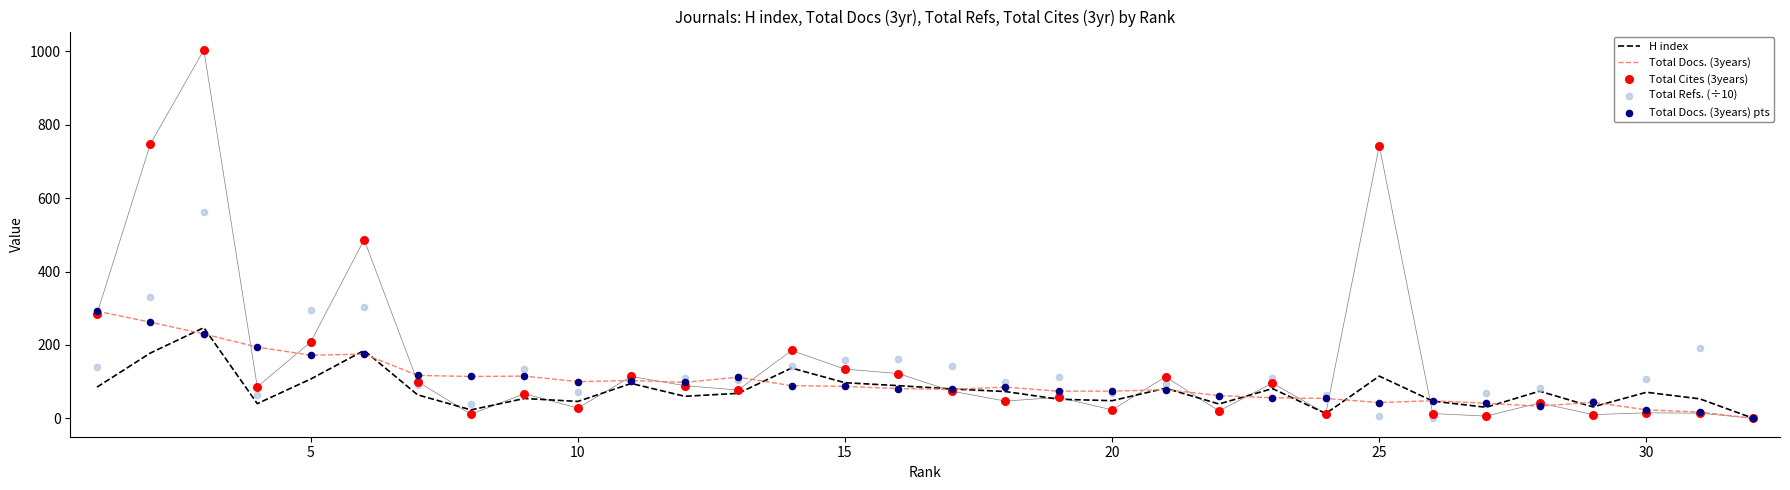

At how many categories does at least one series exceed 625?

3